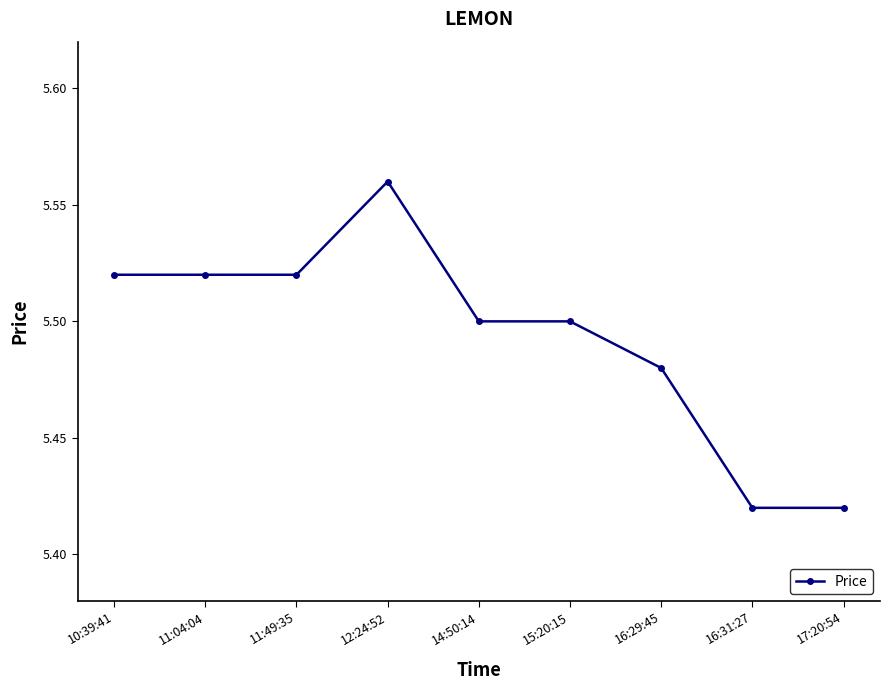

True or false: the data shows 9.4 at 10:39:41.

False